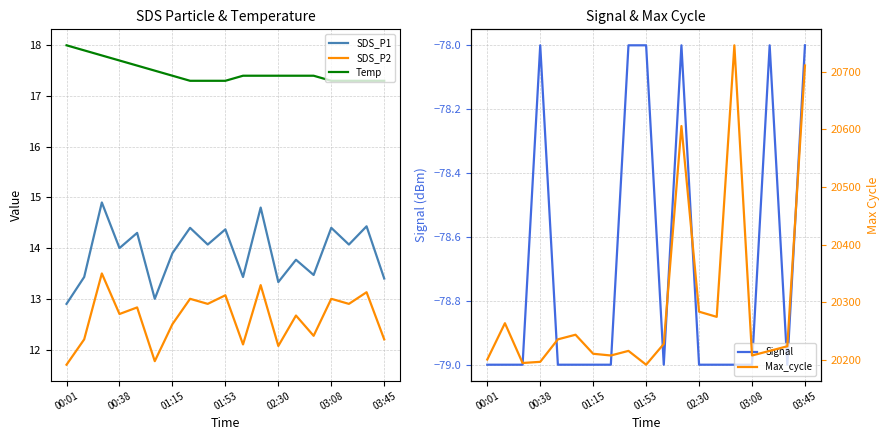

True or false: SDS_P1 and SDS_P2 cross at least once.

False